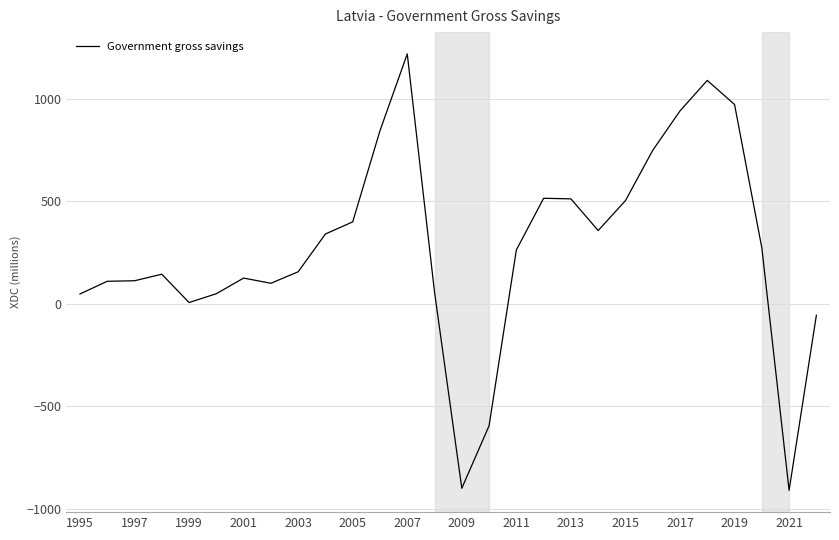

What is the difference between the maximum and minimum values?

2127.7